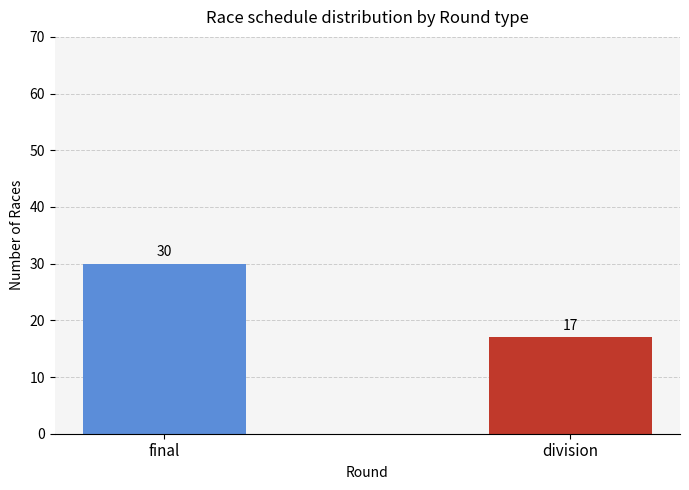

What is the sum of the values at division and final?

47